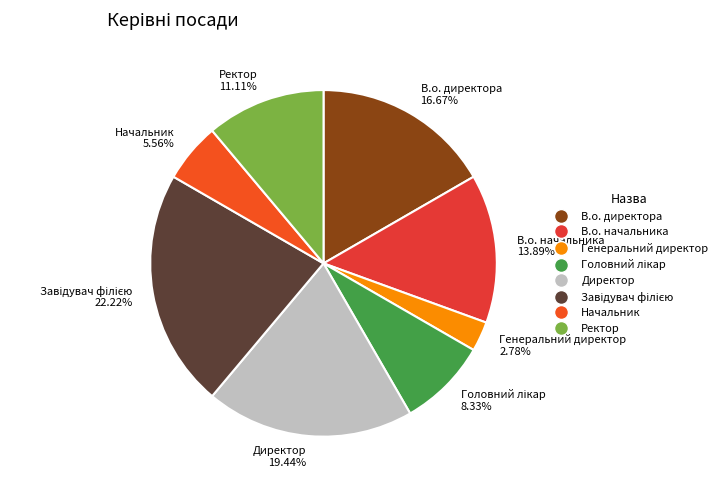

Approximately how many times larger is the value at Директор 19.44% compared to В.о. начальника 13.89%?

1.4